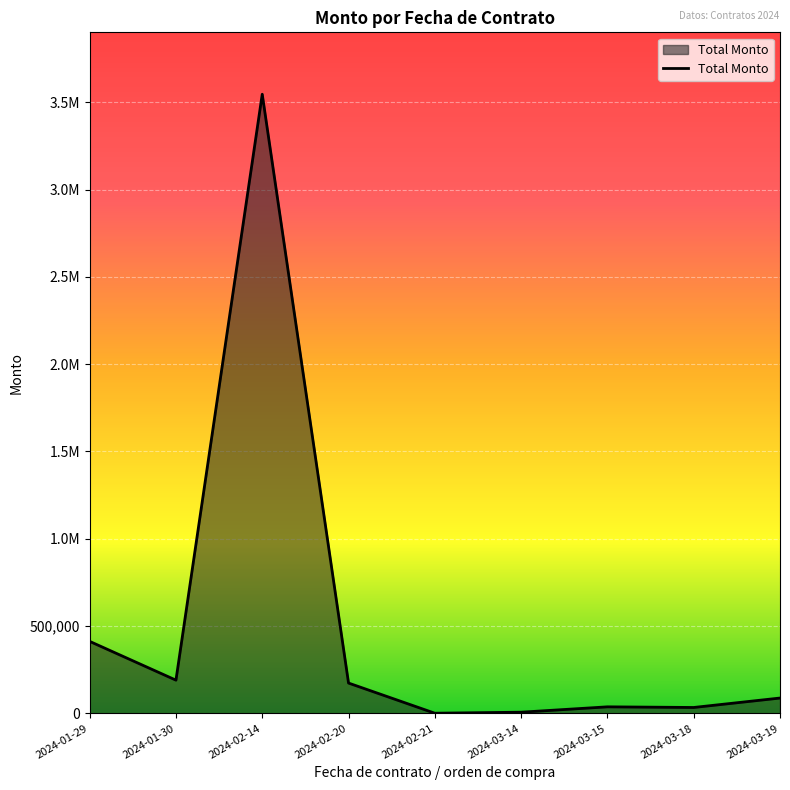

Which category has the lowest value across all series?

2024-02-21